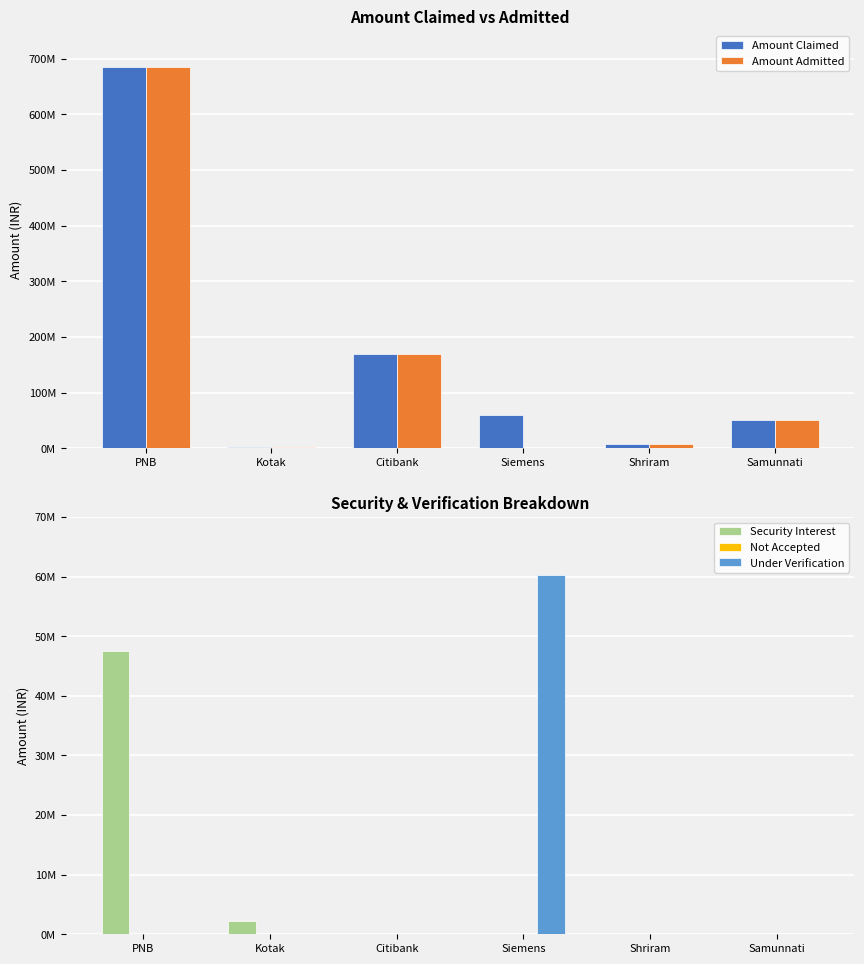

What is the label of the 3rd bar from the right?

Siemens